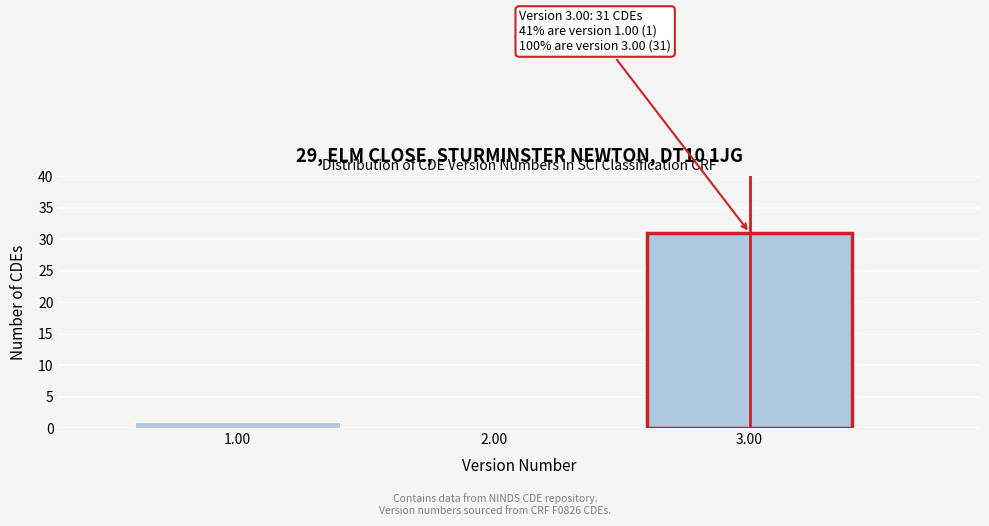

Reading left to right, list all the values displayed in this chart.

1.00=1	2.00=0	3.00=31